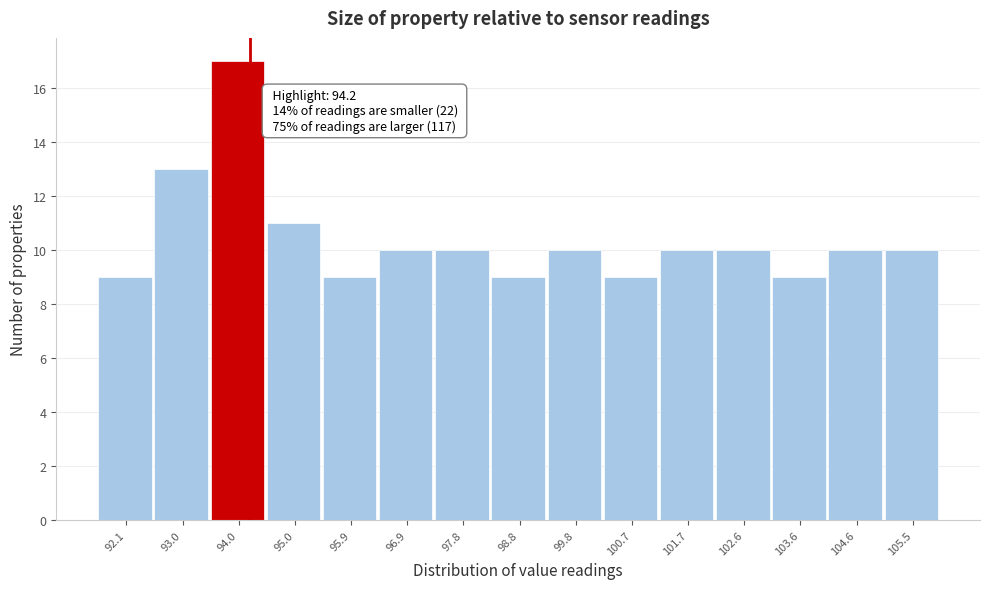

Over which range of the x-axis is the bar tallest?

93.52 to 94.48